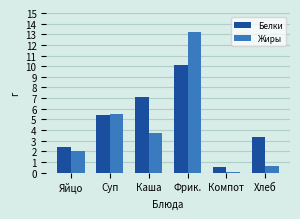

True or false: Белки has a value of 2.4 at Яйцо.

True